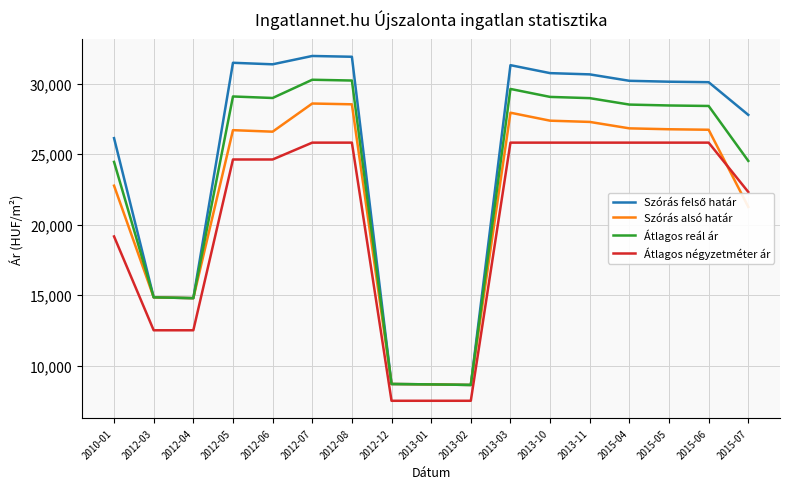

What is the sum of all Átlagos négyzetméter ár values?

344641